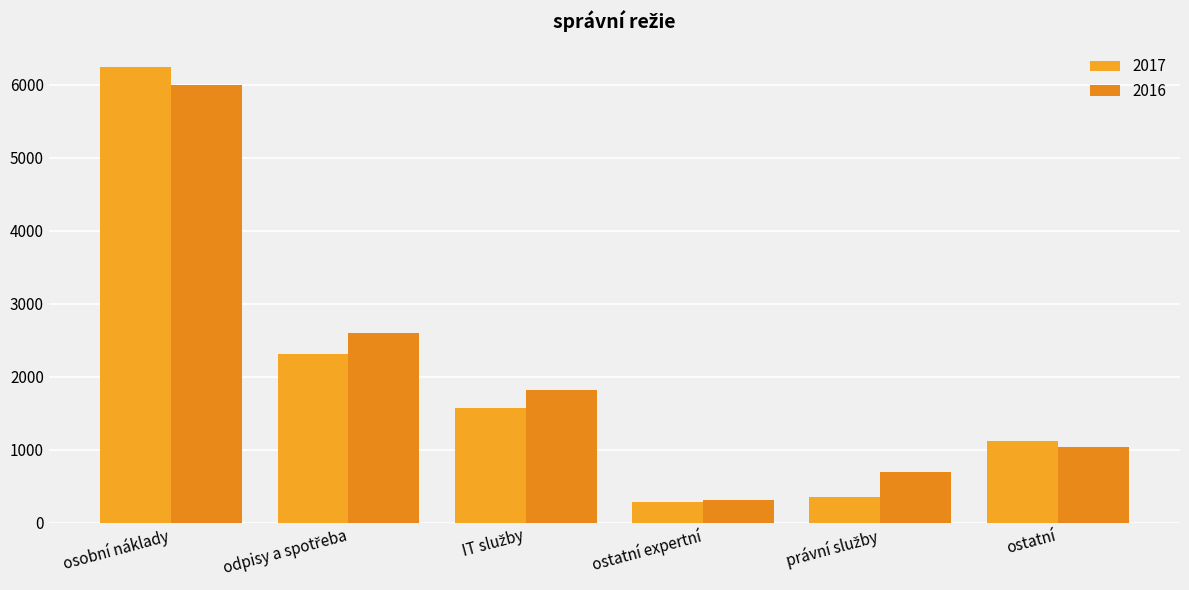

What is the average value of the 2017 series?

1980